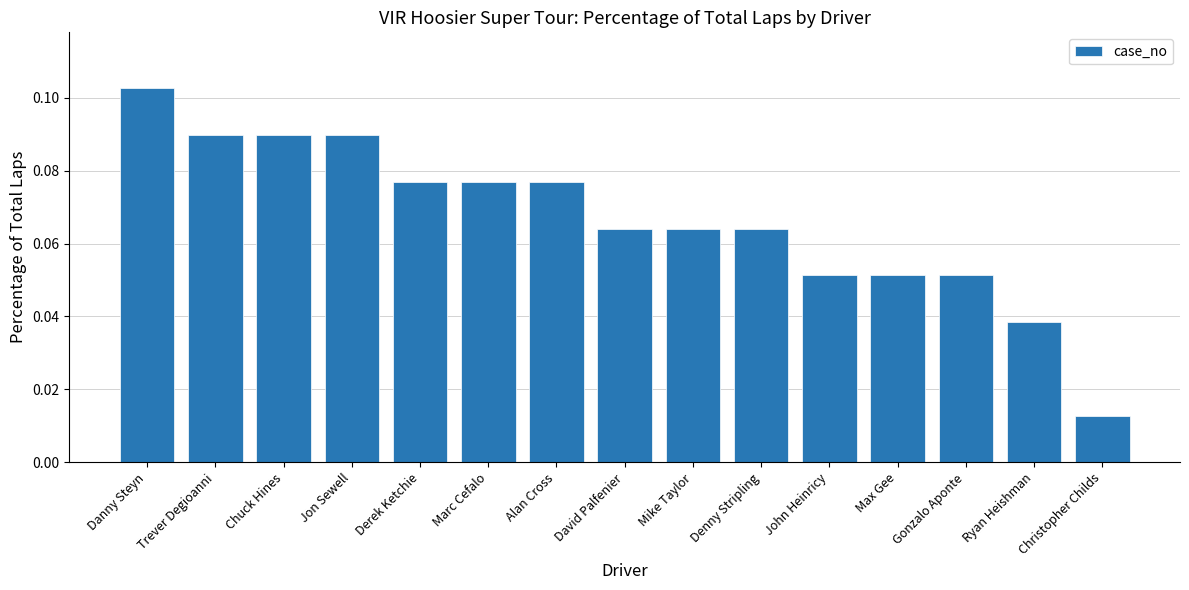

What is the label of the 3rd bar from the left?

Chuck Hines